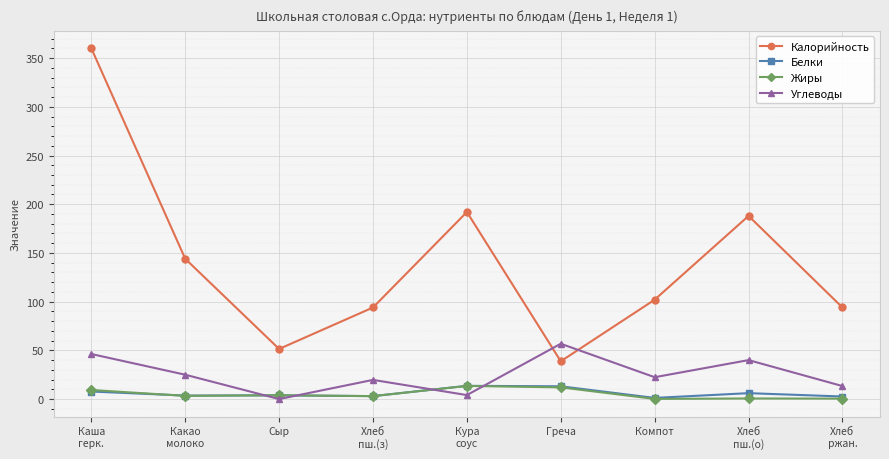

The value of Жиры at Хлеб
пш.(з) is 3.0. True or false?

True